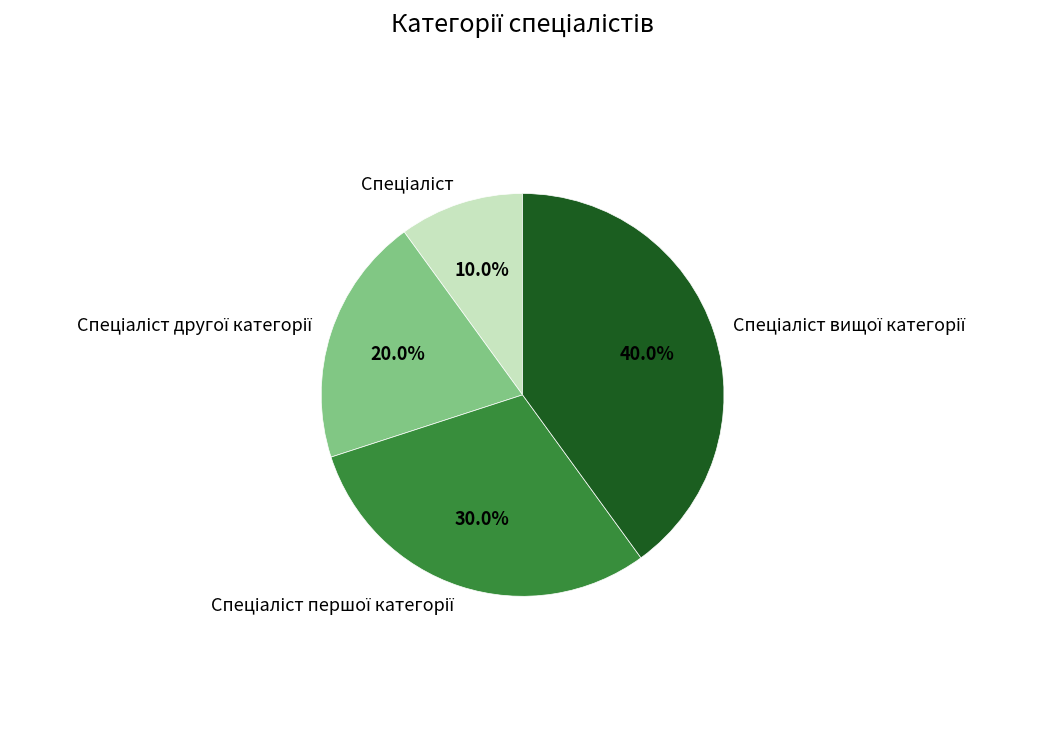

Is there a majority slice in this chart?

No